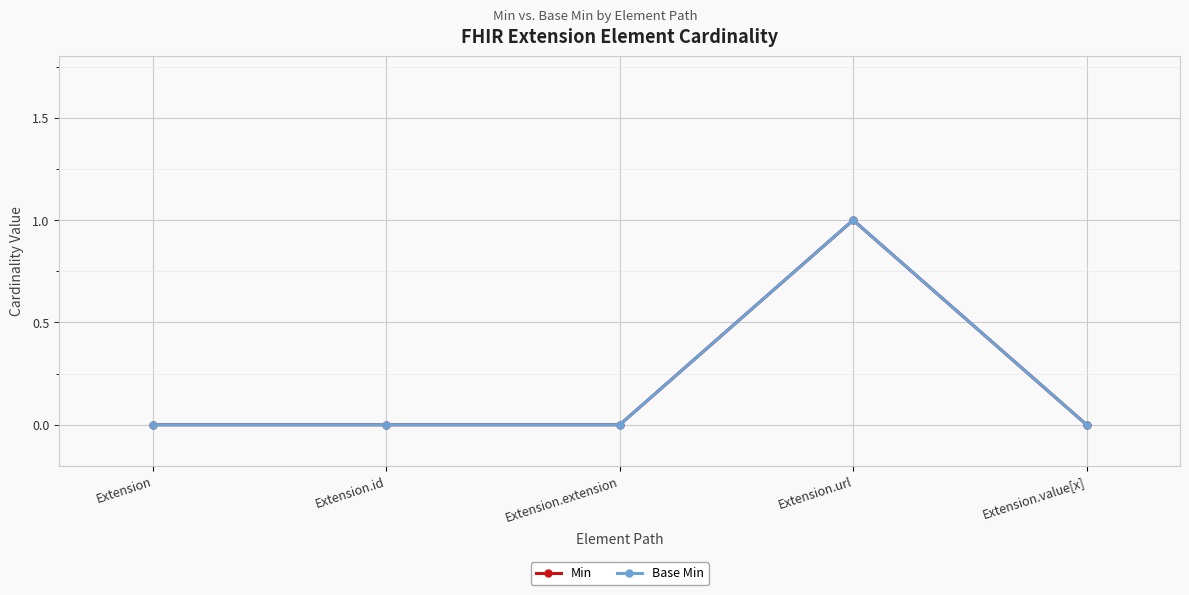

In Min, how many points are higher than both neighbors (excluding endpoints)?

1